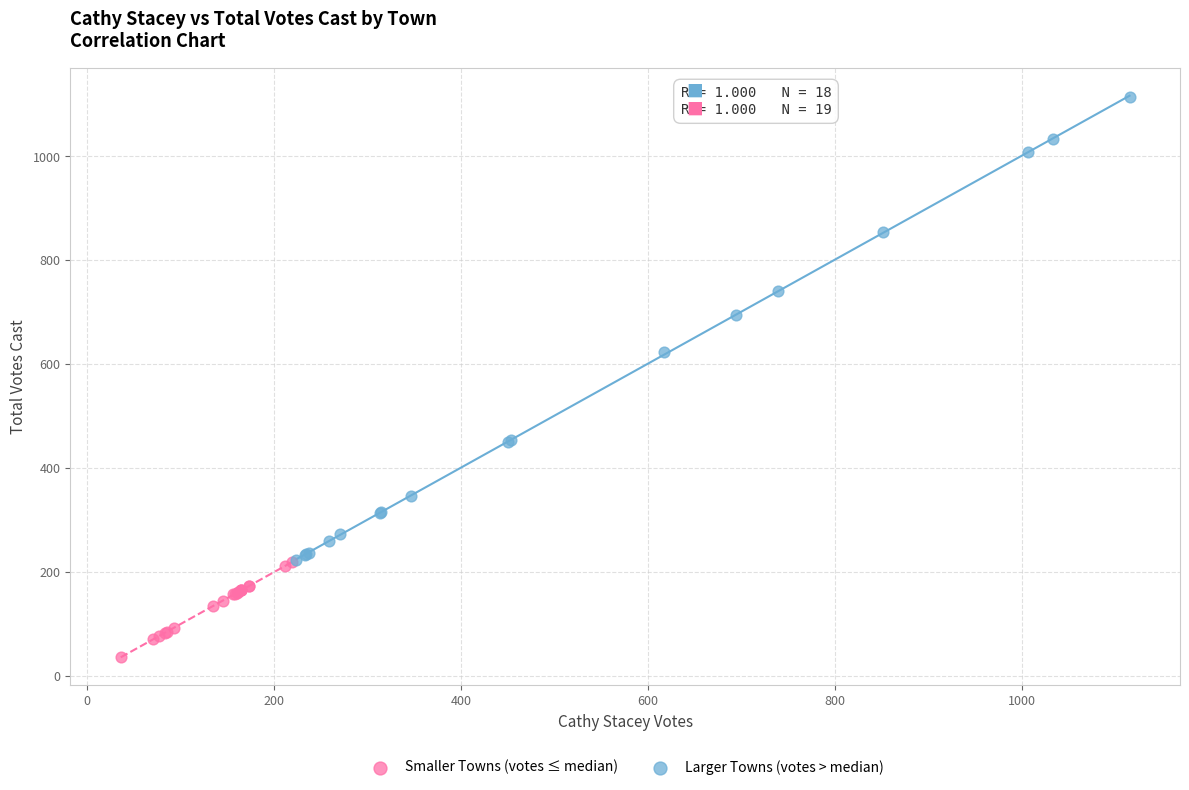

Which series reaches the minimum Y coordinate?

Smaller Towns (votes ≤ median)